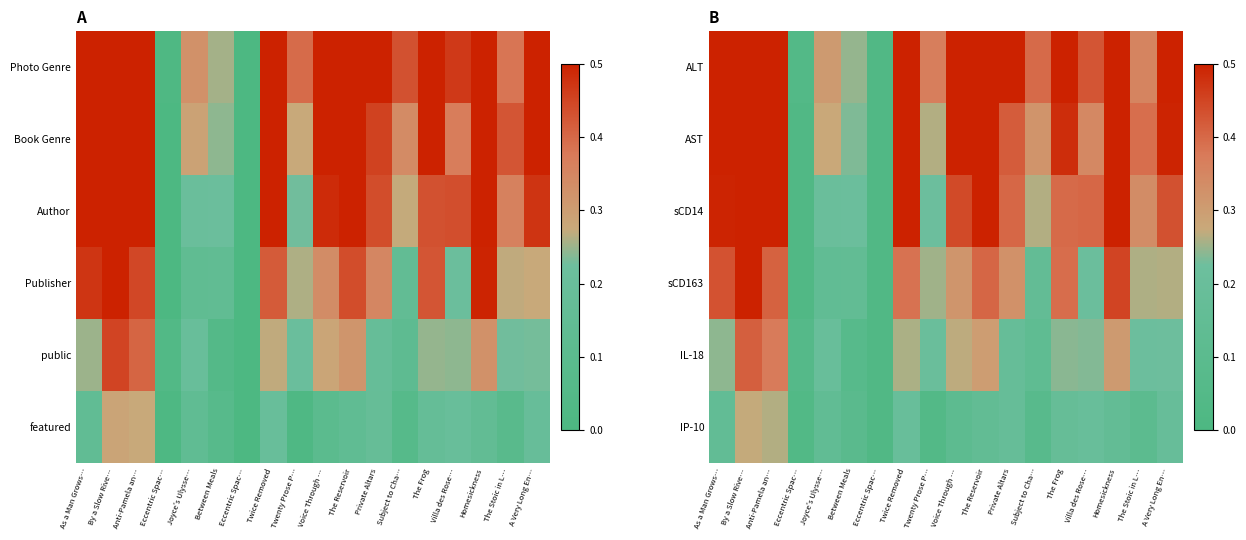

Reading left to right, extract all data points from this chart.

ALT: As a Man Grows…=0.7	By a Slow Rive…=0.9	Anti-Pamela an…=0.9	Eccentric Spac…=0.0	Joyce's Ulysse…=0.3	Between Meals=0.2	Eccentric Spac…=0.0	Twice Removed=0.8	Twenty Prose P…=0.4	Voice Through …=0.6	The Reservoir=0.7	Private Altars=0.6	Subject to Cha…=0.4	The Frog=0.6	Villa des Rose…=0.4	Homesickness=0.6	The Stoic in L…=0.4	A Very Long En…=0.5
AST: As a Man Grows…=0.6	By a Slow Rive…=0.7	Anti-Pamela an…=0.7	Eccentric Spac…=0.0	Joyce's Ulysse…=0.3	Between Meals=0.2	Eccentric Spac…=0.0	Twice Removed=0.7	Twenty Prose P…=0.3	Voice Through …=0.5	The Reservoir=0.7	Private Altars=0.4	Subject to Cha…=0.3	The Frog=0.5	Villa des Rose…=0.3	Homesickness=0.6	The Stoic in L…=0.4	A Very Long En…=0.5
sCD14: As a Man Grows…=0.5	By a Slow Rive…=0.6	Anti-Pamela an…=0.6	Eccentric Spac…=0.0	Joyce's Ulysse…=0.2	Between Meals=0.2	Eccentric Spac…=0.0	Twice Removed=0.6	Twenty Prose P…=0.2	Voice Through …=0.4	The Reservoir=0.5	Private Altars=0.4	Subject to Cha…=0.3	The Frog=0.4	Villa des Rose…=0.4	Homesickness=0.5	The Stoic in L…=0.3	A Very Long En…=0.4
sCD163: As a Man Grows…=0.4	By a Slow Rive…=0.6	Anti-Pamela an…=0.4	Eccentric Spac…=0.0	Joyce's Ulysse…=0.1	Between Meals=0.2	Eccentric Spac…=0.0	Twice Removed=0.4	Twenty Prose P…=0.3	Voice Through …=0.3	The Reservoir=0.4	Private Altars=0.3	Subject to Cha…=0.2	The Frog=0.4	Villa des Rose…=0.2	Homesickness=0.5	The Stoic in L…=0.3	A Very Long En…=0.3
IL-18: As a Man Grows…=0.2	By a Slow Rive…=0.4	Anti-Pamela an…=0.4	Eccentric Spac…=0.1	Joyce's Ulysse…=0.2	Between Meals=0.1	Eccentric Spac…=0.0	Twice Removed=0.3	Twenty Prose P…=0.2	Voice Through …=0.3	The Reservoir=0.3	Private Altars=0.2	Subject to Cha…=0.1	The Frog=0.2	Villa des Rose…=0.2	Homesickness=0.3	The Stoic in L…=0.2	A Very Long En…=0.2
IP-10: As a Man Grows…=0.2	By a Slow Rive…=0.3	Anti-Pamela an…=0.3	Eccentric Spac…=0.0	Joyce's Ulysse…=0.1	Between Meals=0.1	Eccentric Spac…=0.0	Twice Removed=0.2	Twenty Prose P…=0.0	Voice Through …=0.1	The Reservoir=0.1	Private Altars=0.2	Subject to Cha…=0.1	The Frog=0.2	Villa des Rose…=0.2	Homesickness=0.2	The Stoic in L…=0.1	A Very Long En…=0.2